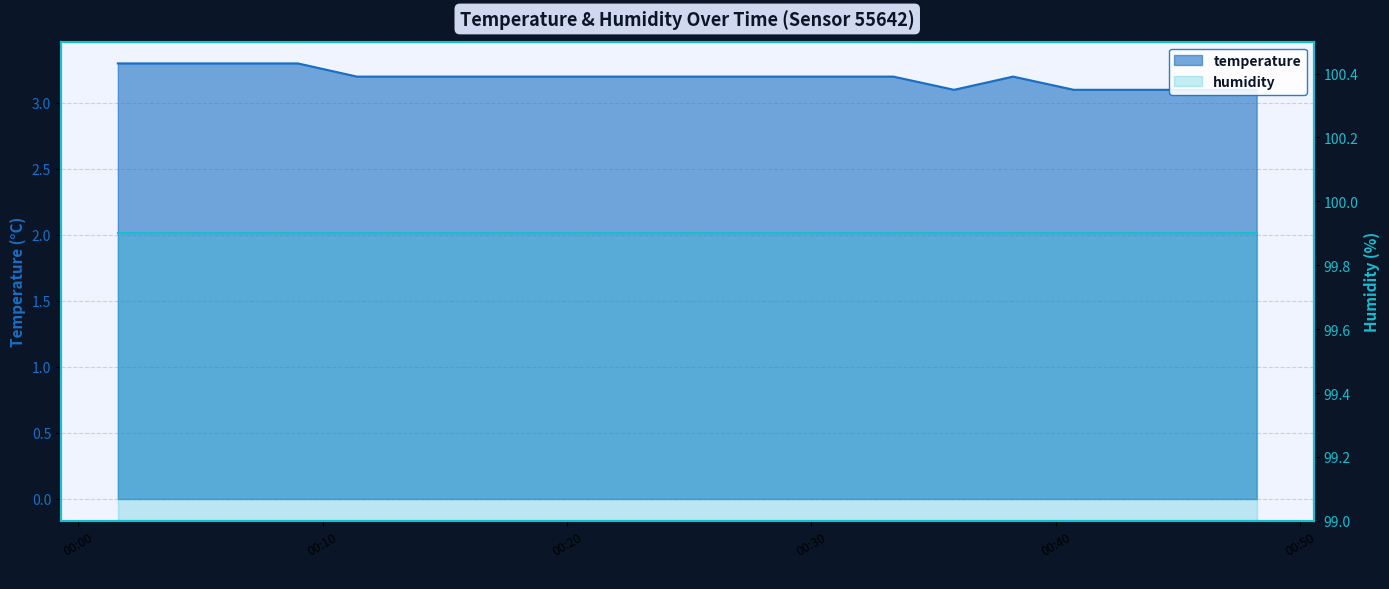

What is the ratio of the value at 2023-04-03T00:33:21 to the value at 2023-04-03T00:48:13?

1.0